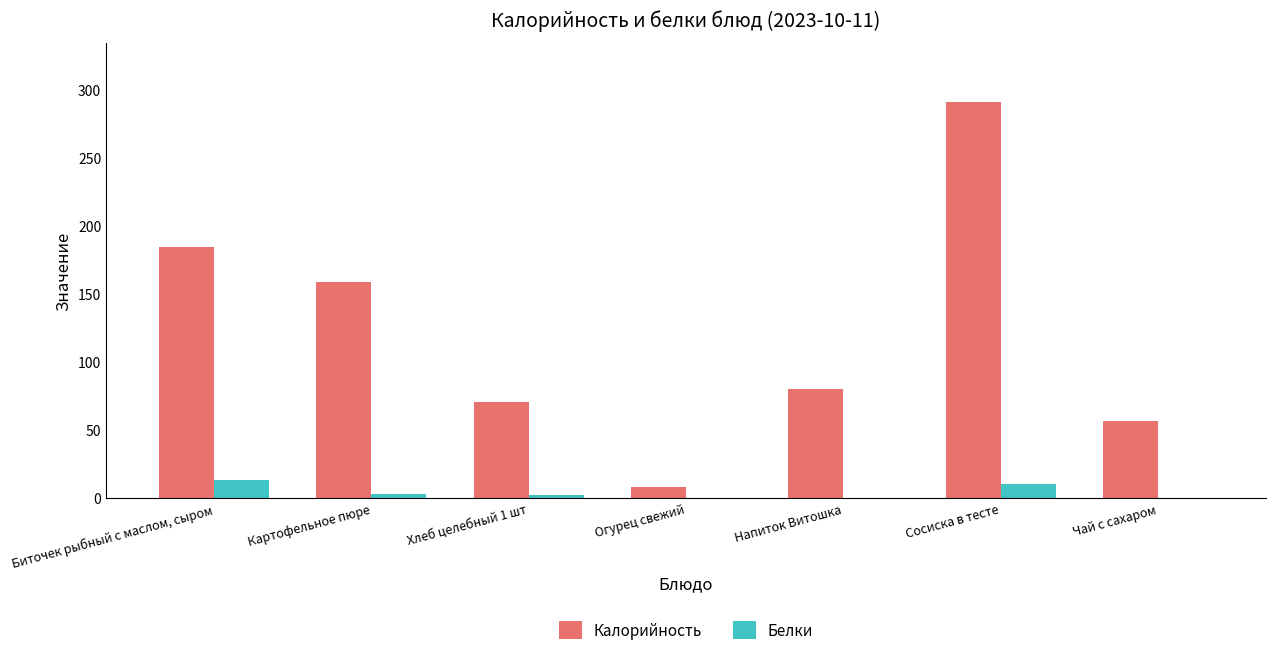

What are all the series names shown in the legend?

Калорийность, Белки